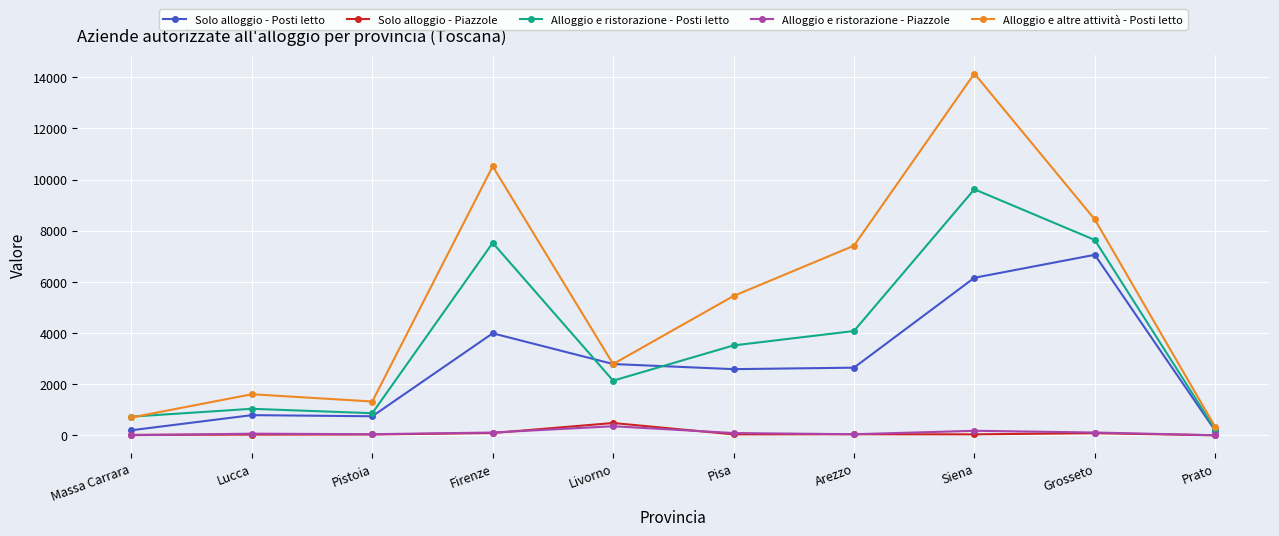

Which series has the largest range (max minus min)?

Alloggio e altre attività - Posti letto